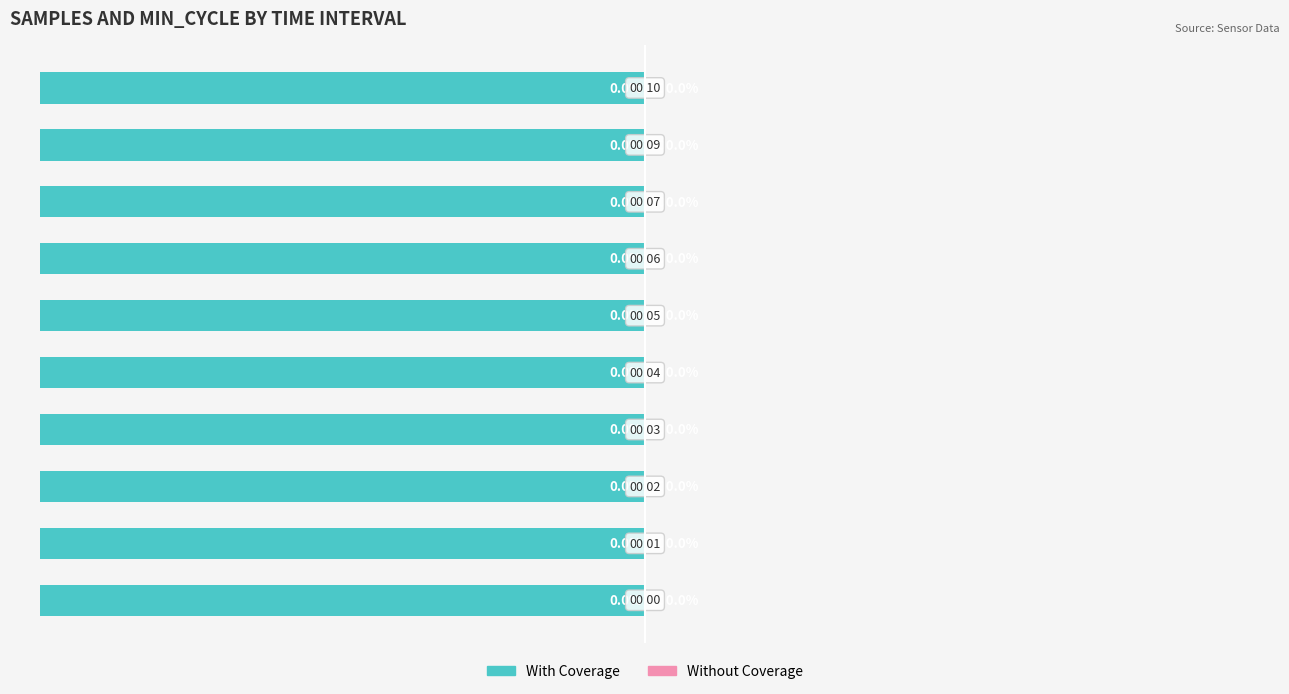

Which has a higher value, 5 or 4?

4